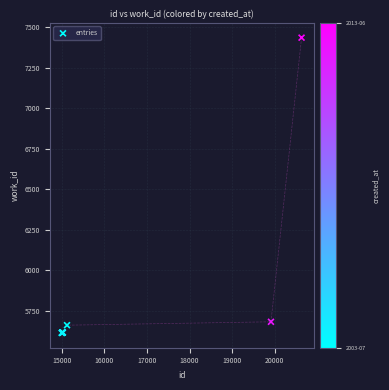

What Y value in the scatter plot is closest to 6524?

5681